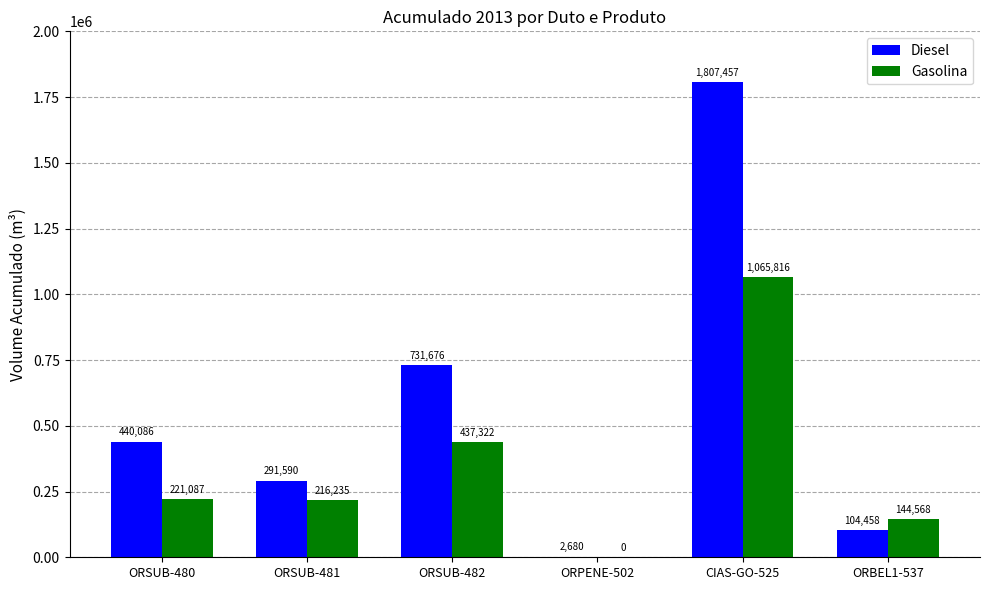

Count the number of data series in this chart.

2